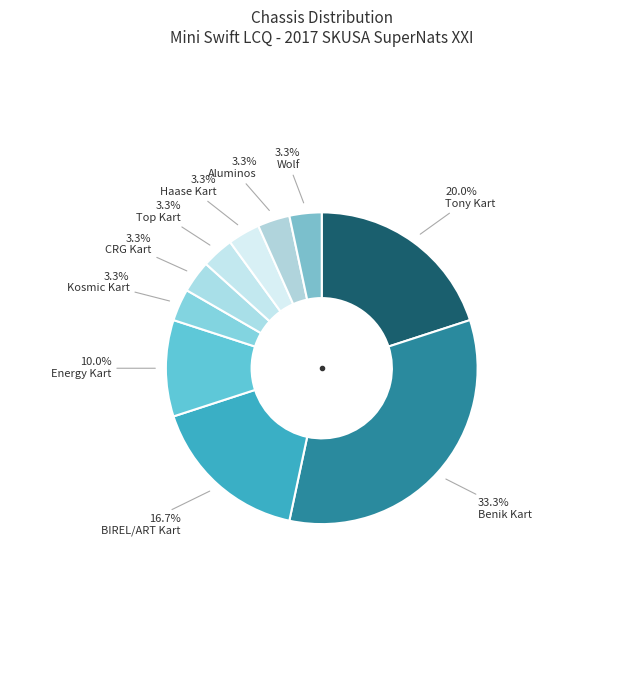

How many slices are in this pie chart?

10